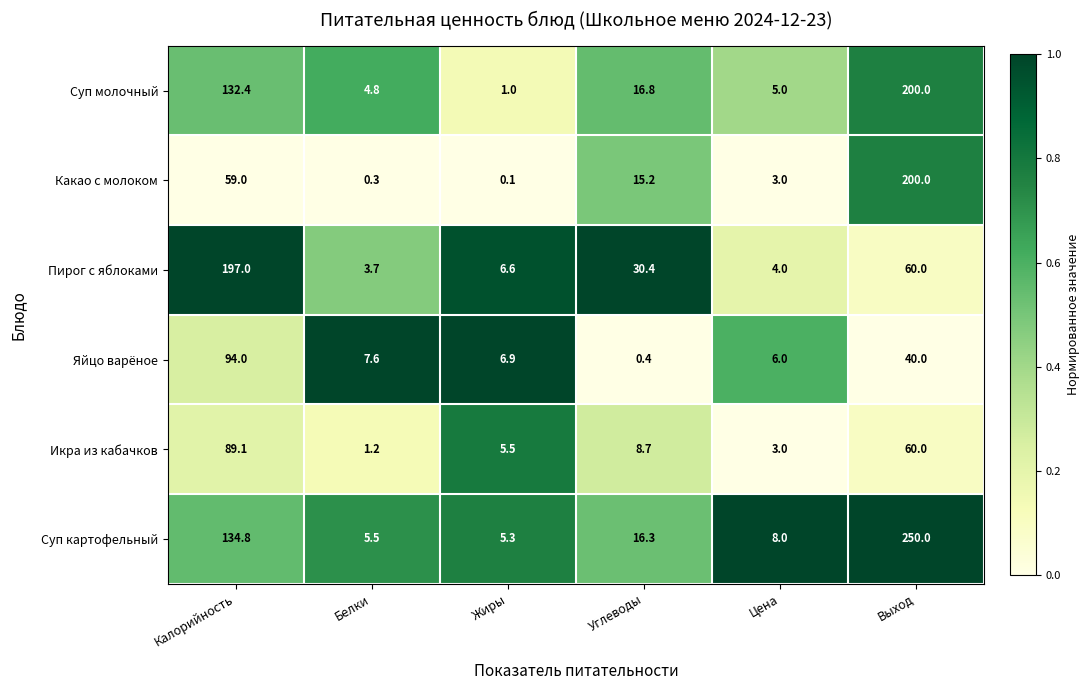

At Калорийность, list the series in order from smallest to largest.

Какао с молоком, Икра из кабачков, Яйцо варёное, Суп молочный, Суп картофельный, Пирог с яблоками